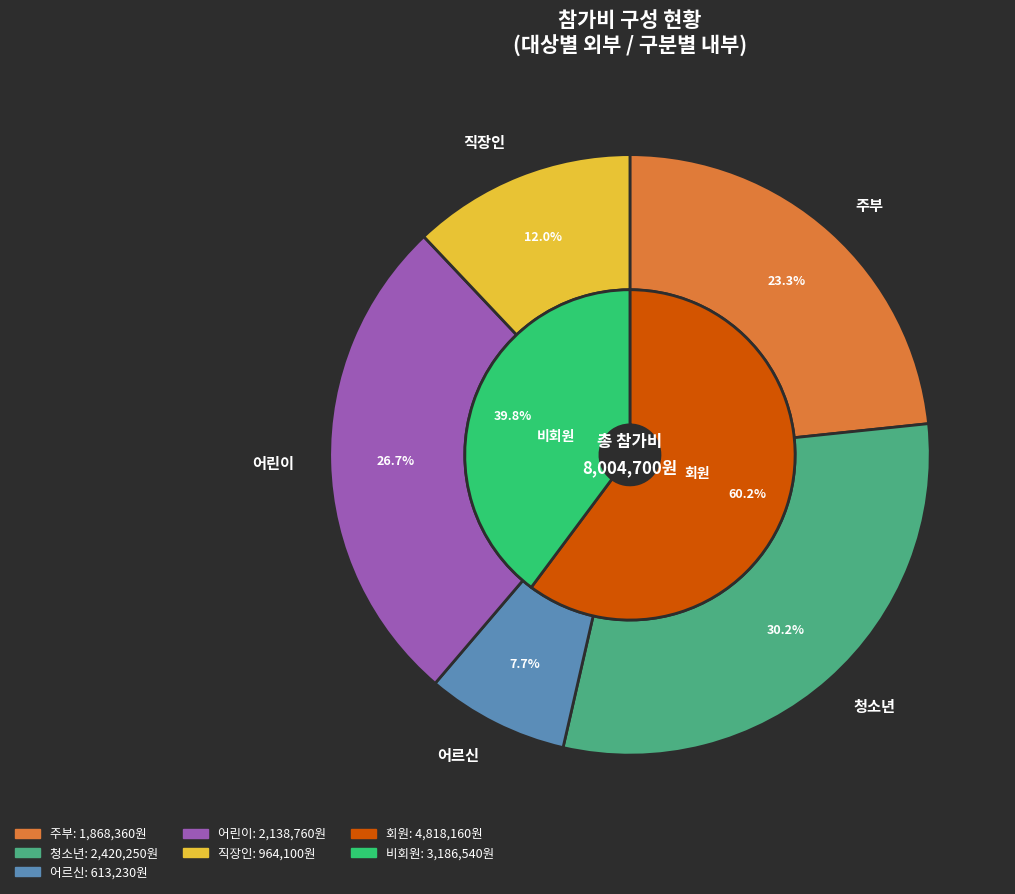

The 지석영 slice represents 11% of the pie. True or false?

False